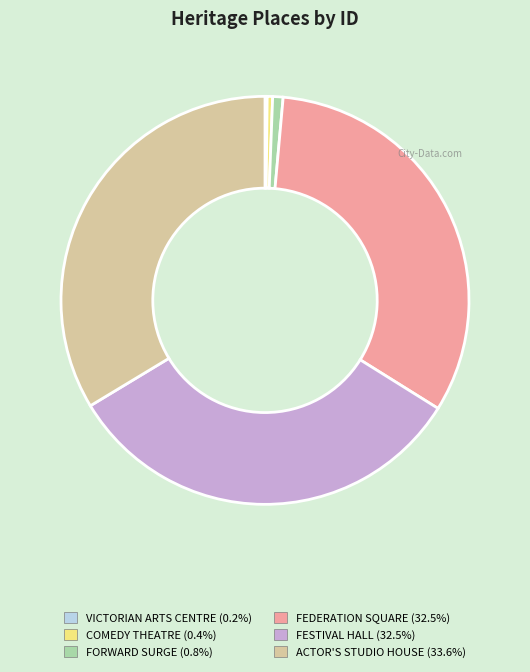

Which category has the biggest portion of the pie?

ACTOR'S STUDIO HOUSE